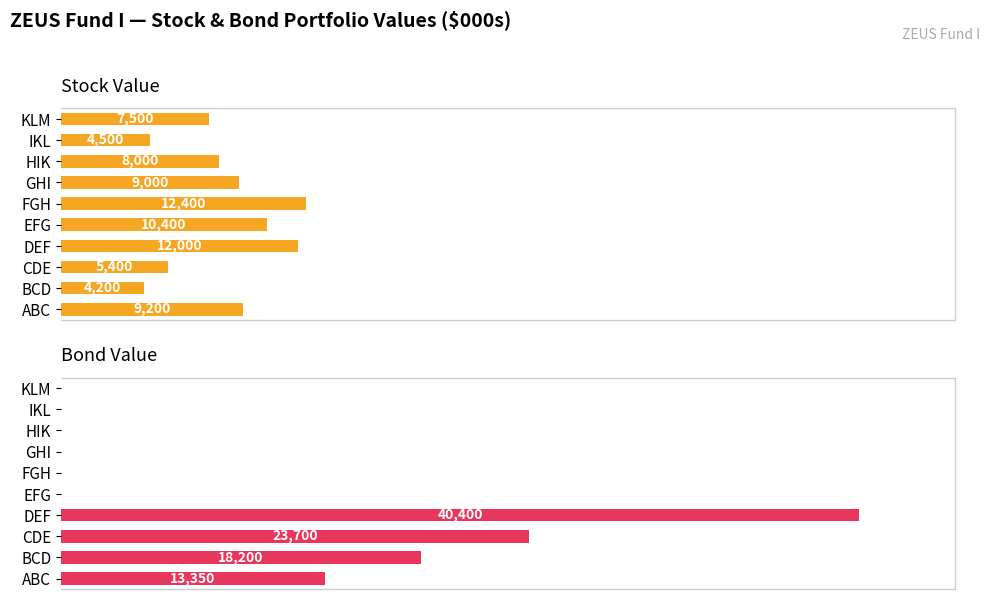

Is it true that Bond Value equals -18703 at EFG?

False